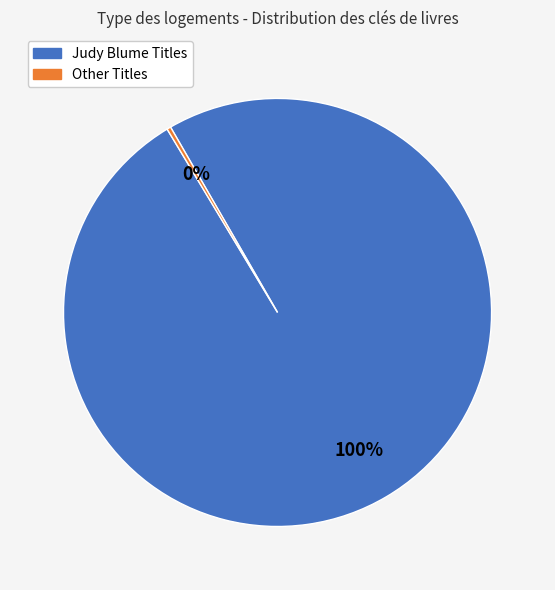

Is there a majority slice in this chart?

Yes